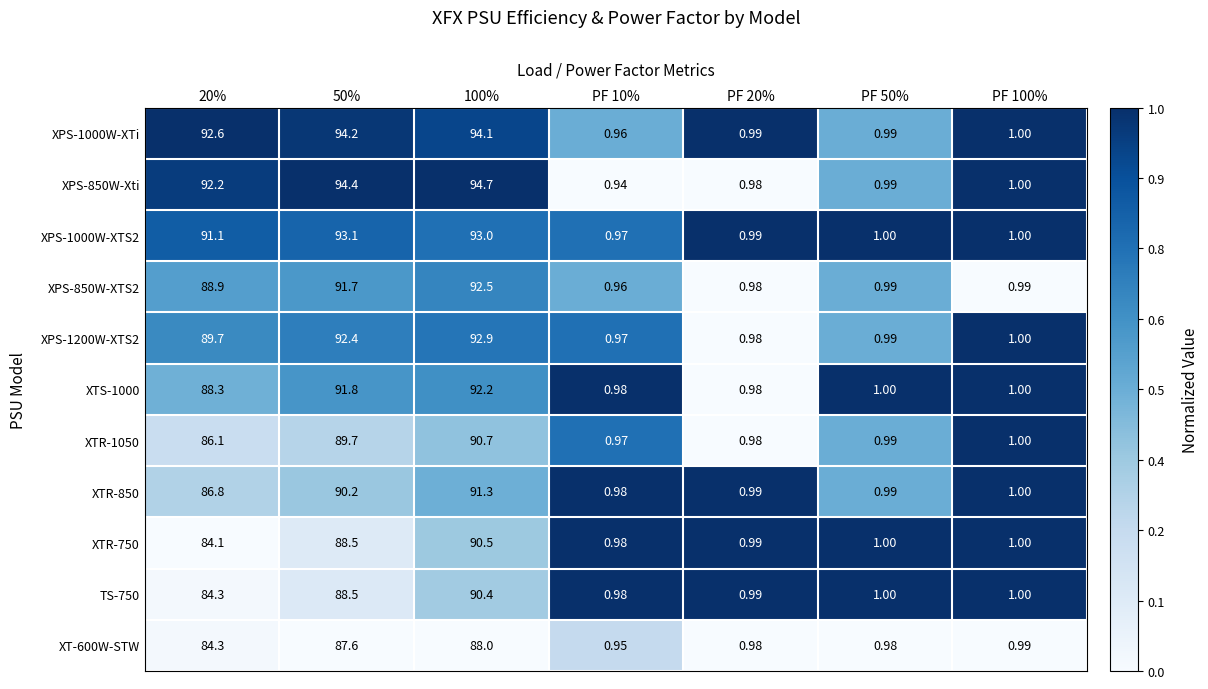

Is the value of TS-750 at 50% greater than the value of XPS-850W-Xti at 50%?

No